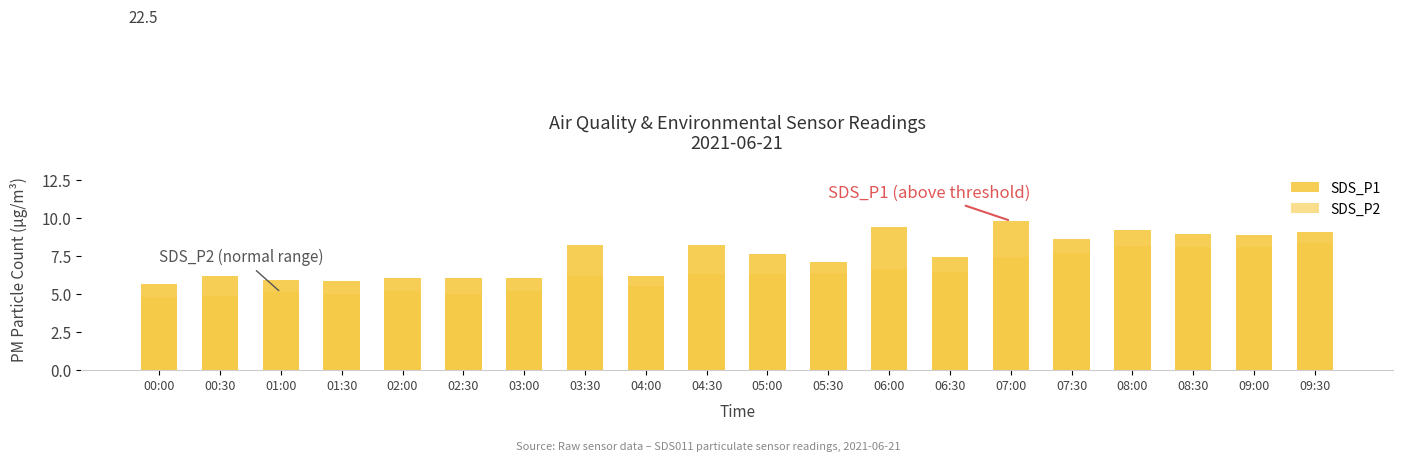

What is the sum of the SDS_P2 values at 09:00 and 01:00?

13.2